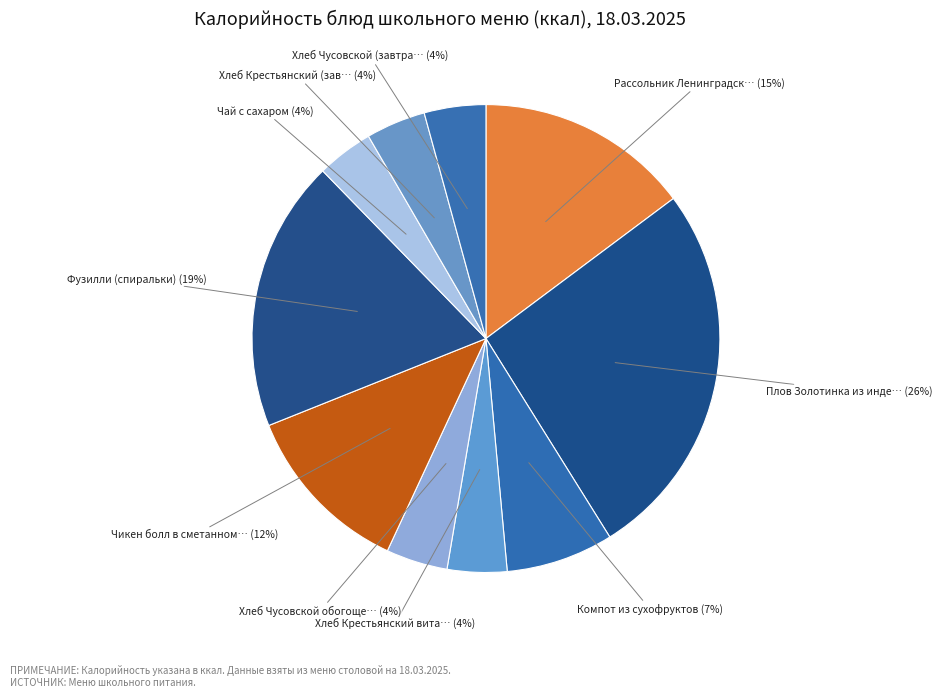

Count the number of slices in the pie.

10